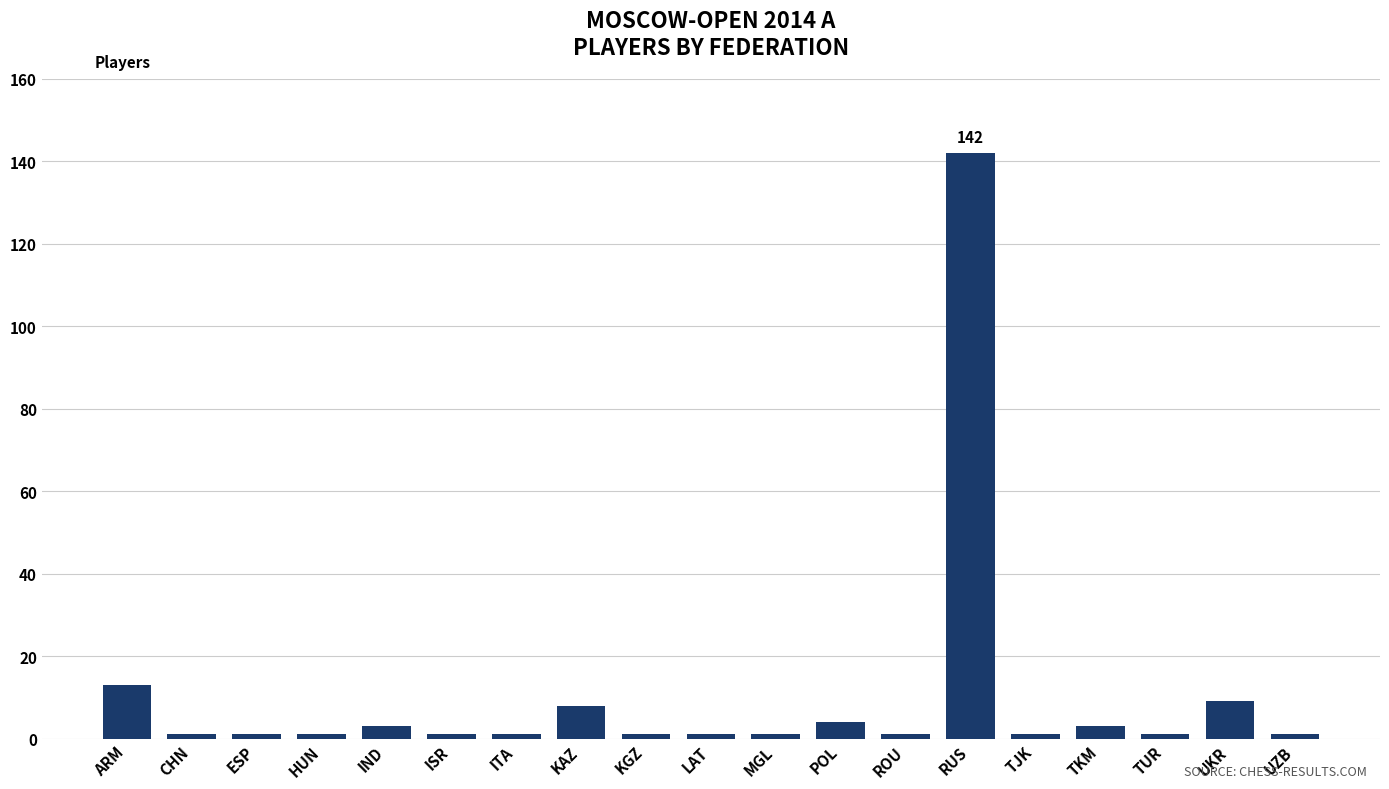

What is the sum of the values at ESP and UZB?

2